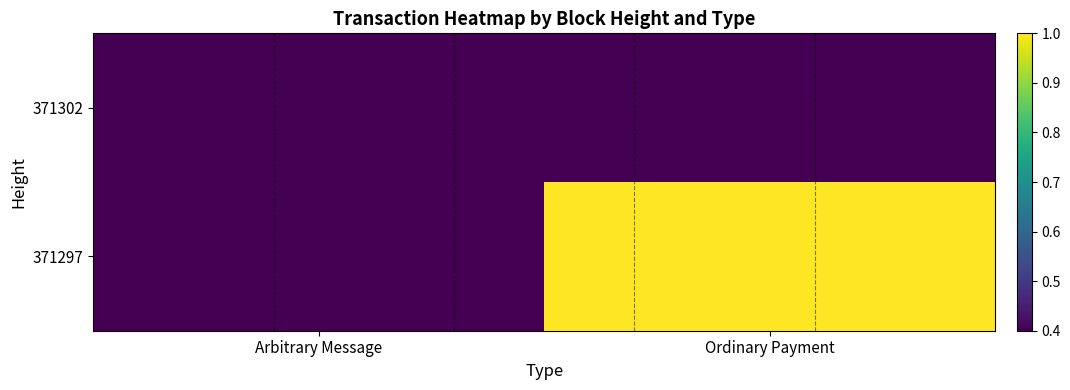

At Ordinary Payment, list the series in order from largest to smallest.

371297, 371302